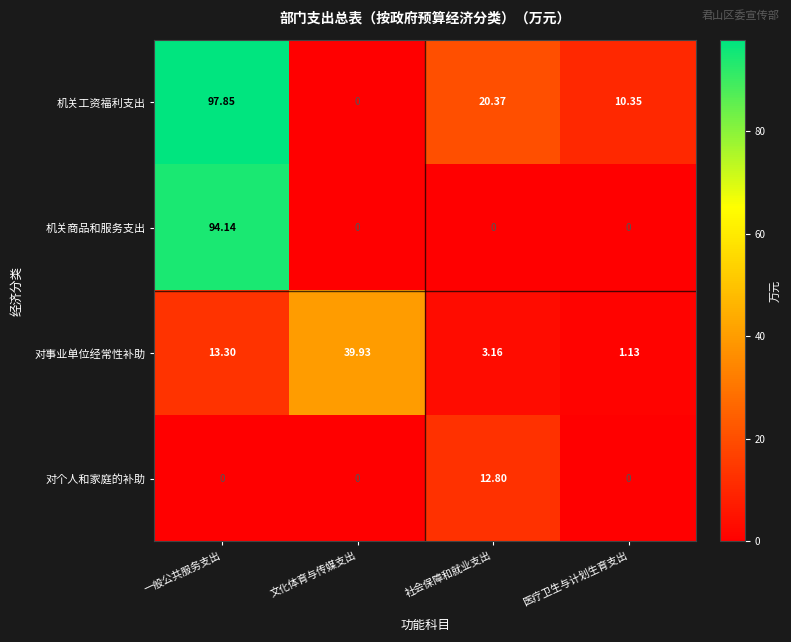

What is the spread (max minus min) of values at 社会保障和就业支出?

20.4